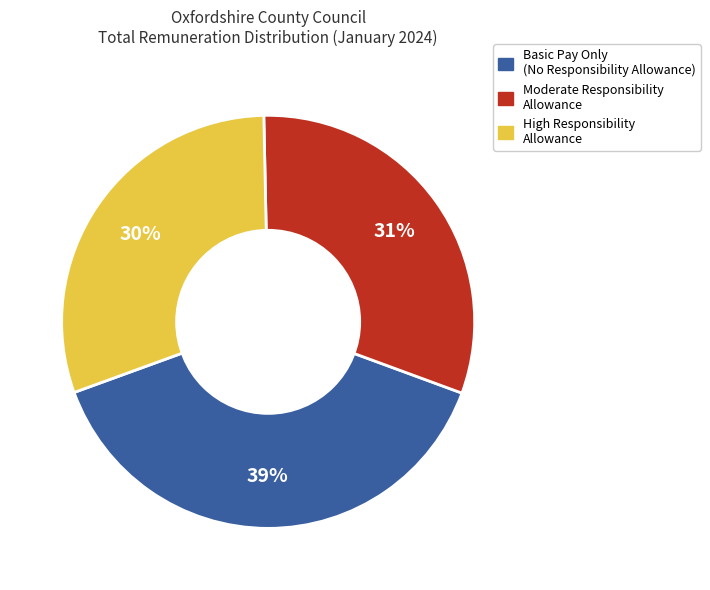

True or false: Moderate Responsibility Allowance accounts for 26% of the total.

False